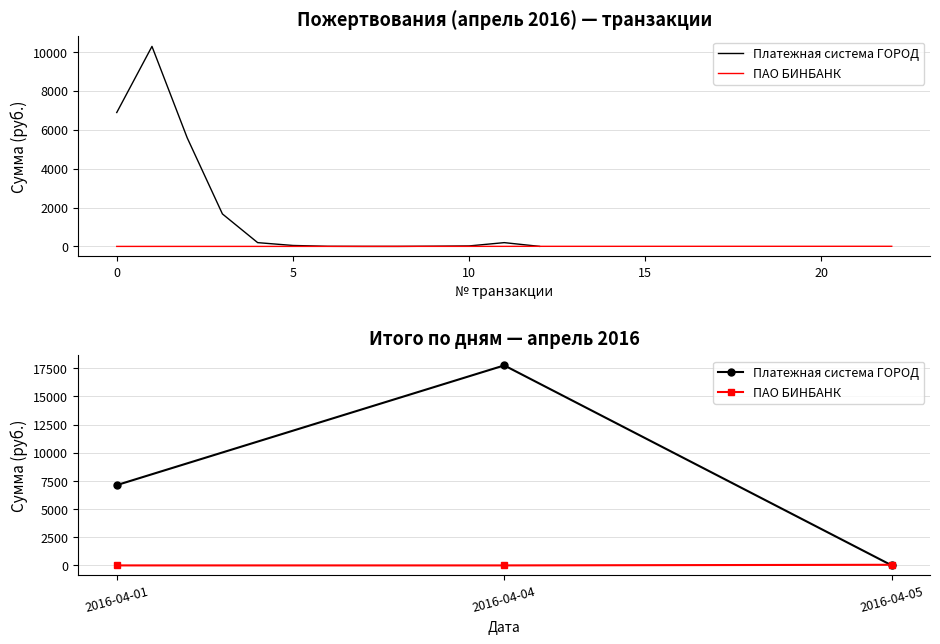

The ПАО БИНБАНК series shows 0.0 at 2016-04-04. True or false?

True